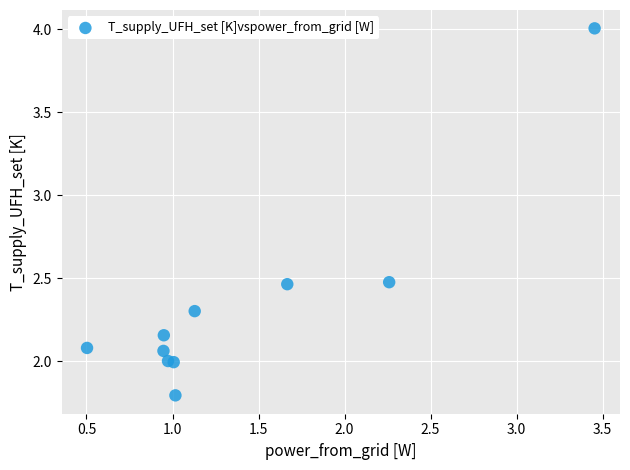

What is the range of X values (max minus min)?

3.0